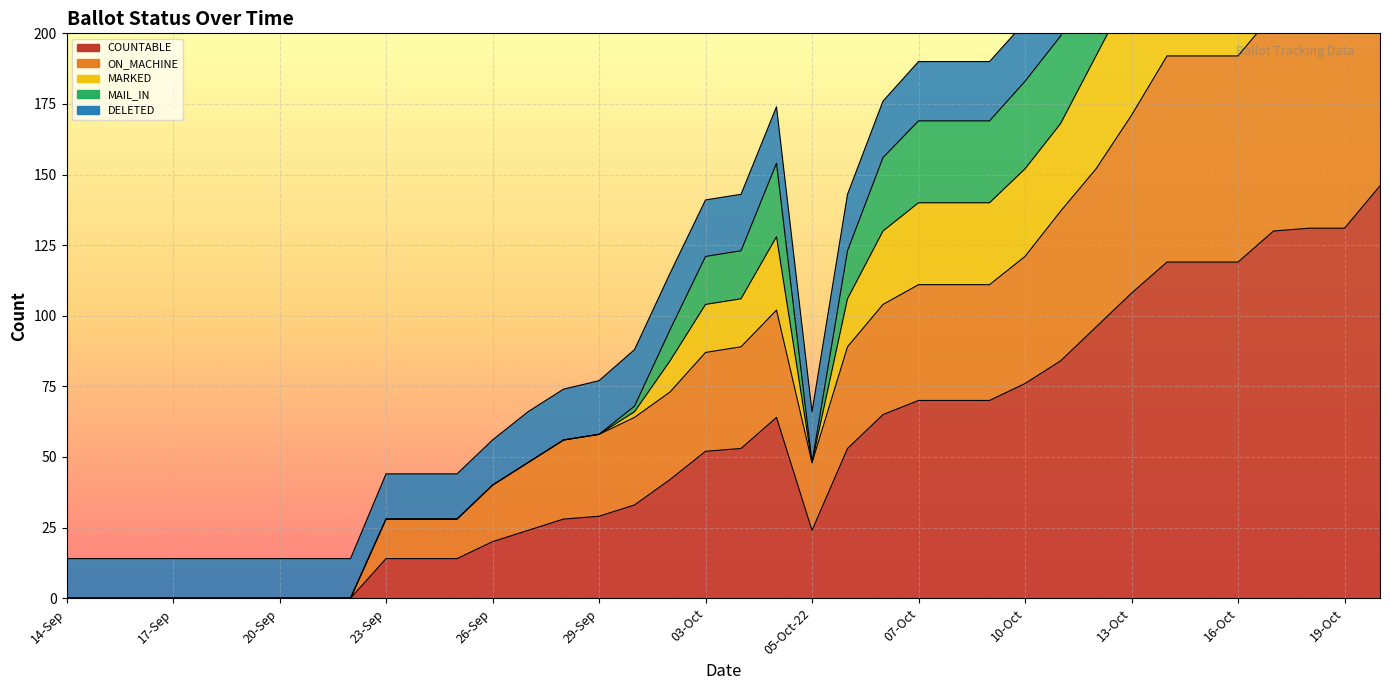

Which series has the largest total across all categories?

MAIL_IN